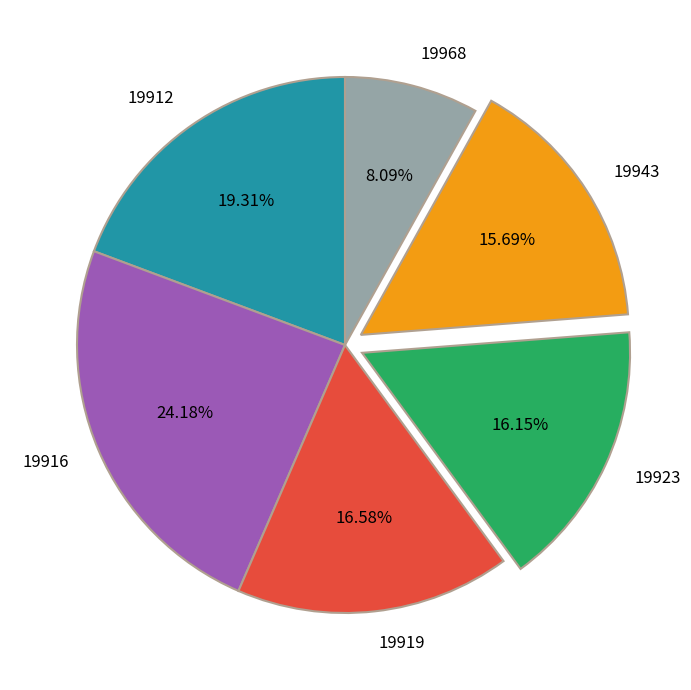

Count the number of slices in the pie.

6